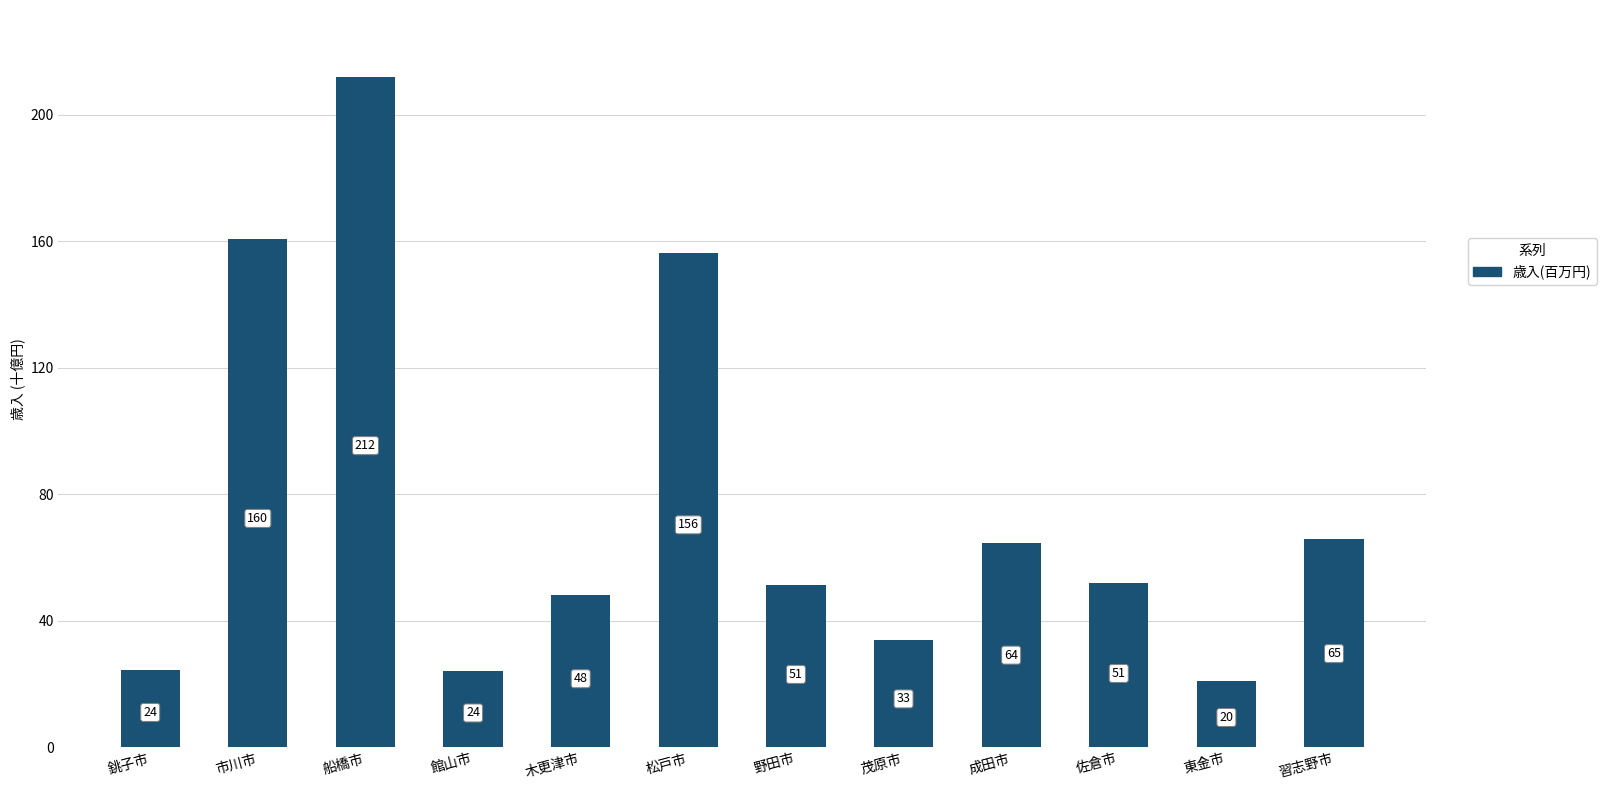

Are the bars grouped side by side (vs. stacked)?

No